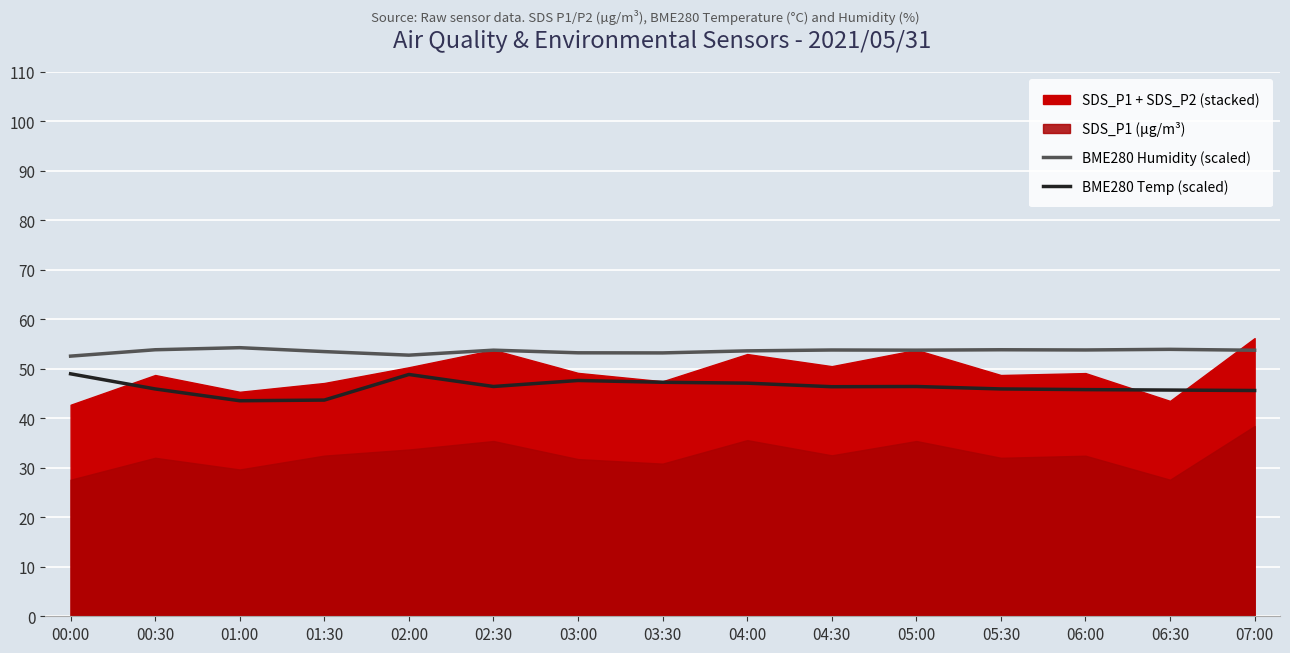

Where is the first local minimum for BME280 Temp (scaled)?

01:00